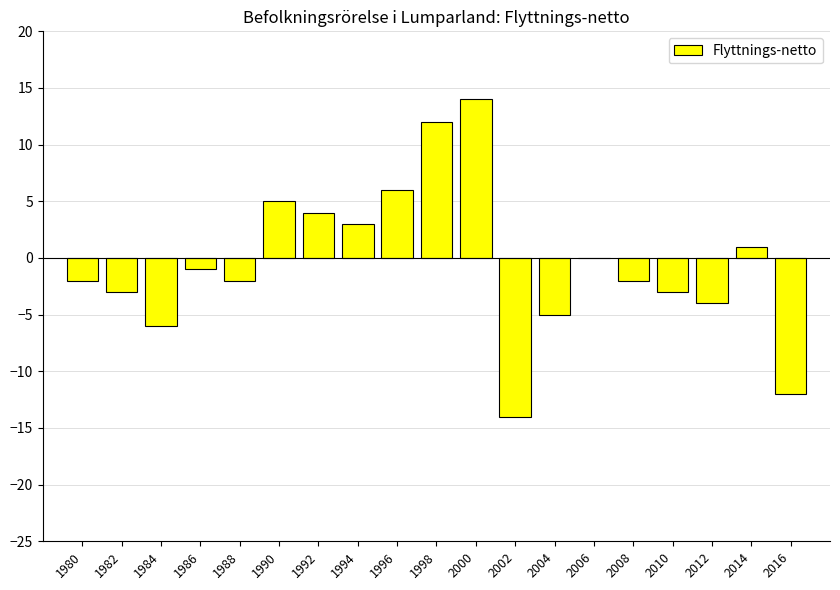

Reading right to left, extract all data points from this chart.

2016=-12	2014=1	2012=-4	2010=-3	2008=-2	2006=0	2004=-5	2002=-14	2000=14	1998=12	1996=6	1994=3	1992=4	1990=5	1988=-2	1986=-1	1984=-6	1982=-3	1980=-2